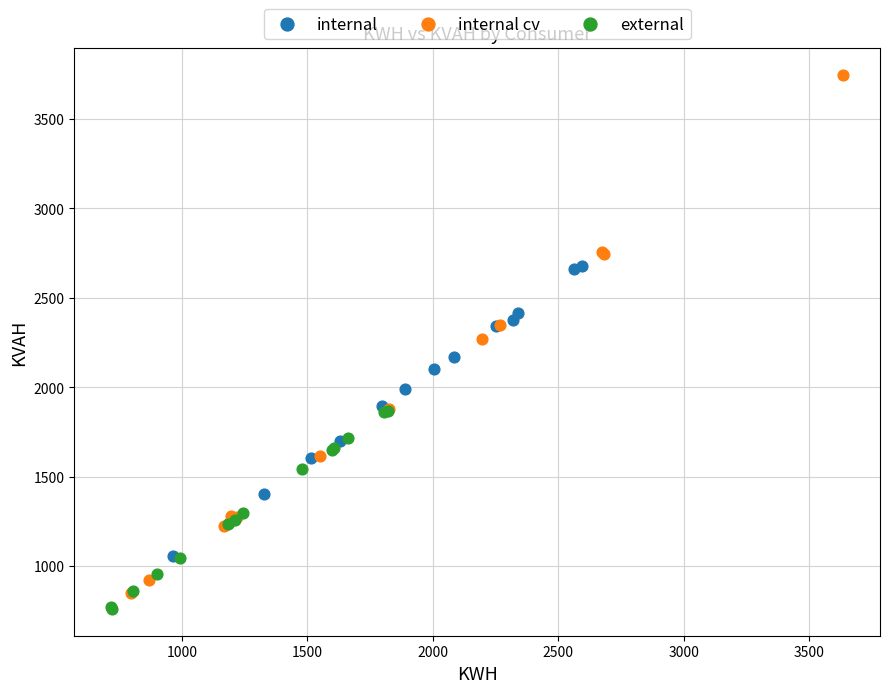

Which series reaches the maximum Y coordinate?

internal cv